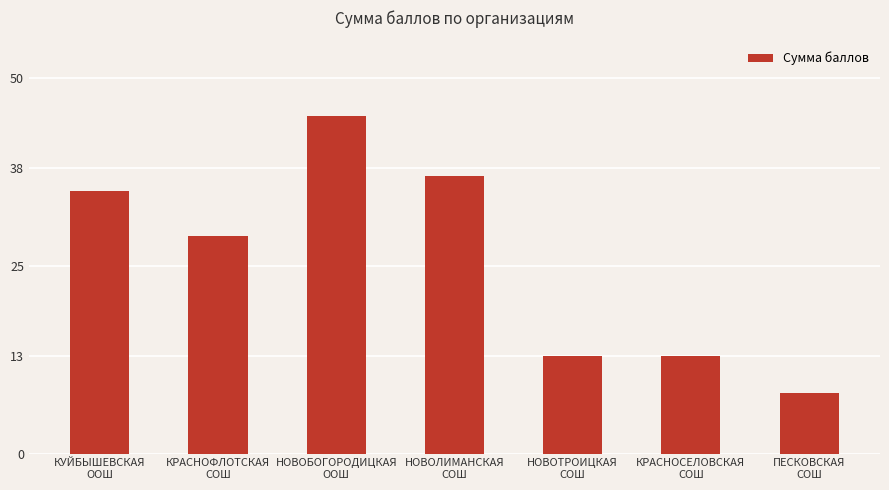

What is the difference between the values at НОВОБОГОРОДИЦКАЯ
ООШ and КРАСНОФЛОТСКАЯ
СОШ?

16